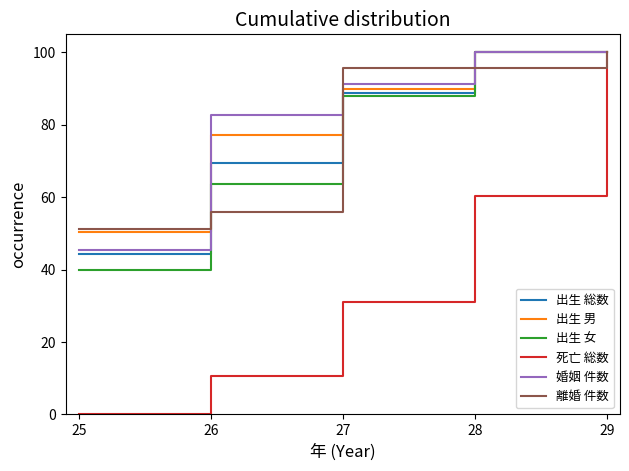

What are all the series names shown in the legend?

出生 総数, 出生 男, 出生 女, 死亡 総数, 婚姻 件数, 離婚 件数